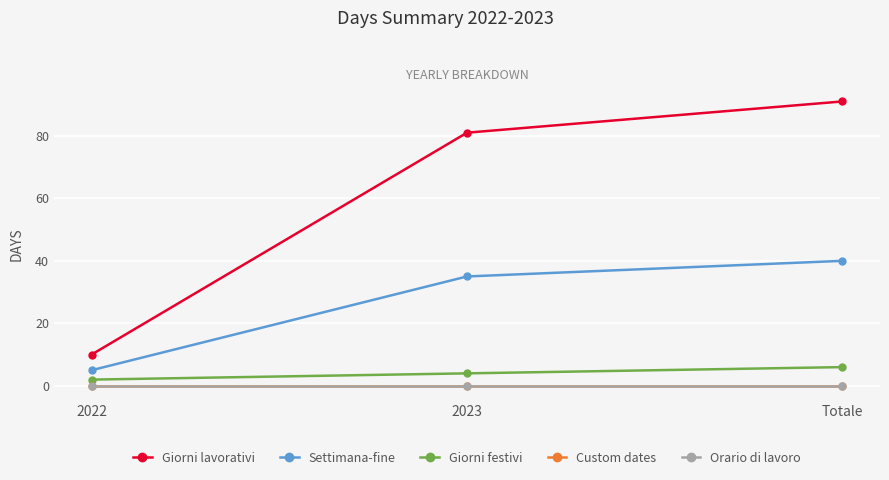

What is the value of the Settimana-fine point at the 1st from the left?

5